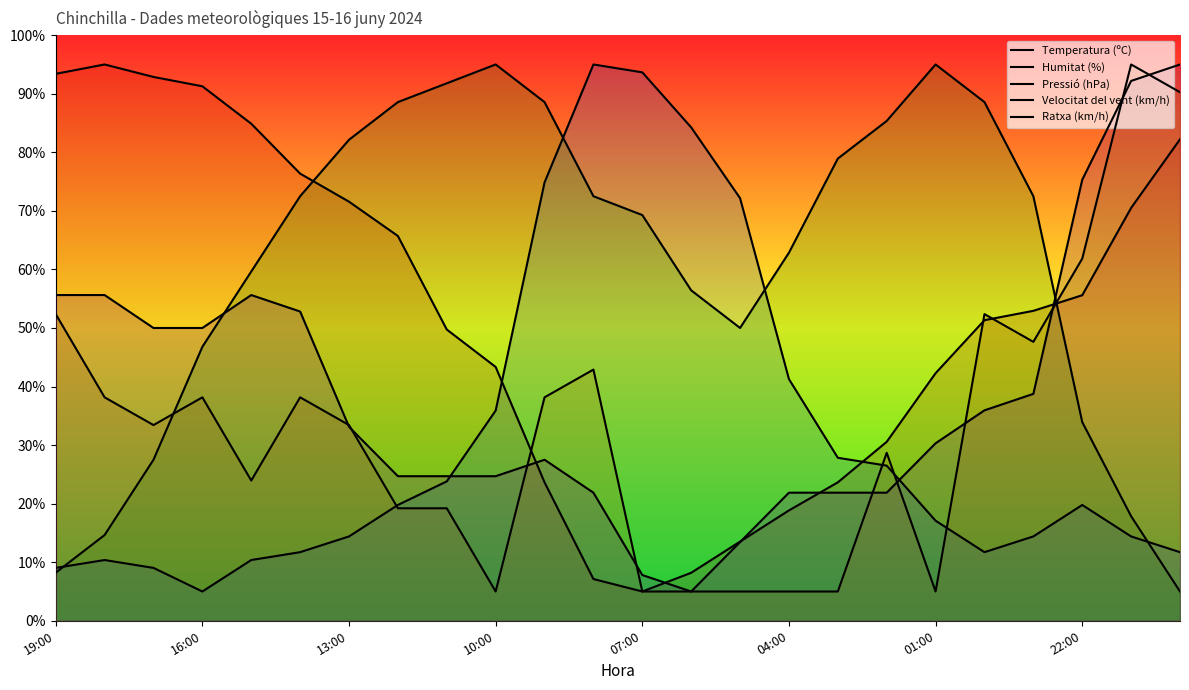

How many values in the Humitat (%) series are below 19?

12